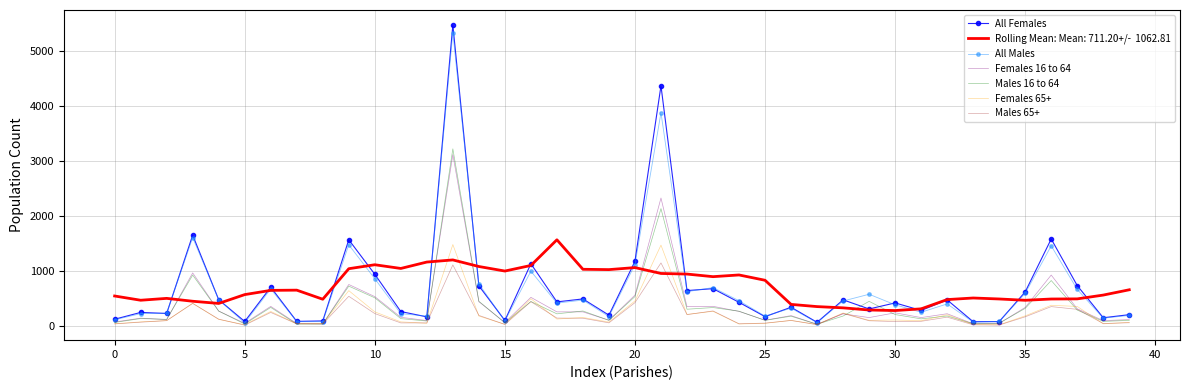

What is the greatest value displayed?

5482.0